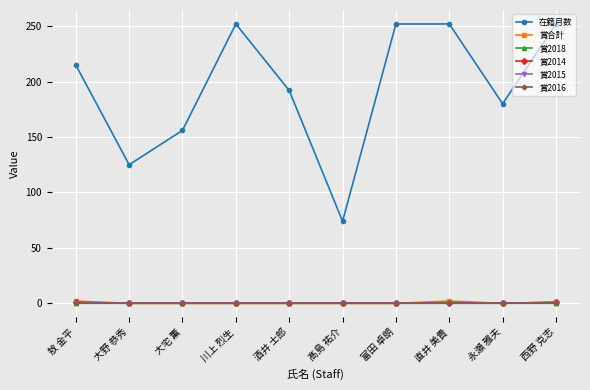

List the series in order of their peak value, highest first.

在籍月数, 賞合計, 賞2018, 賞2014, 賞2015, 賞2016